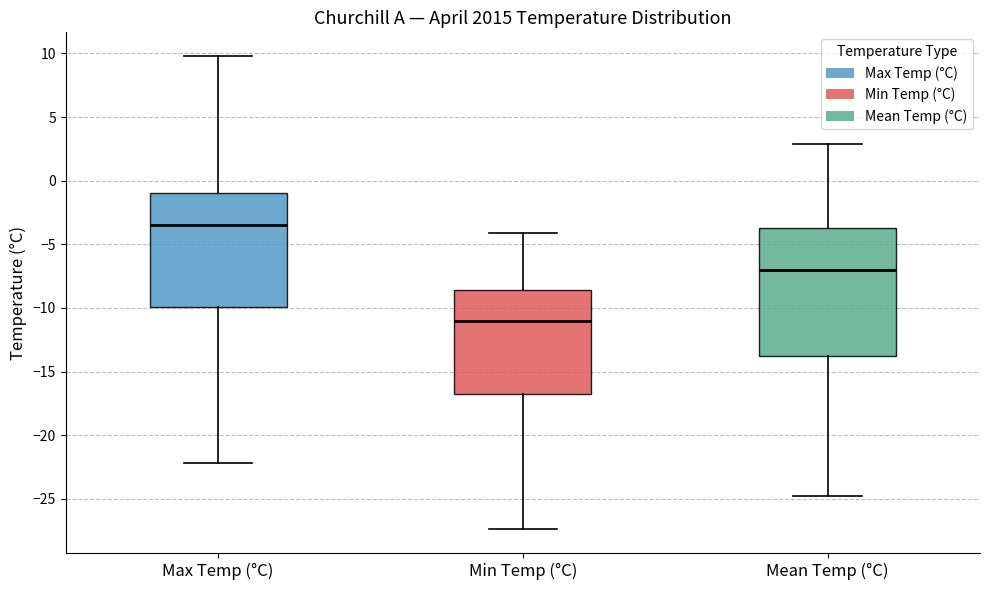

Which box's median line is the highest?

Max Temp (°C)